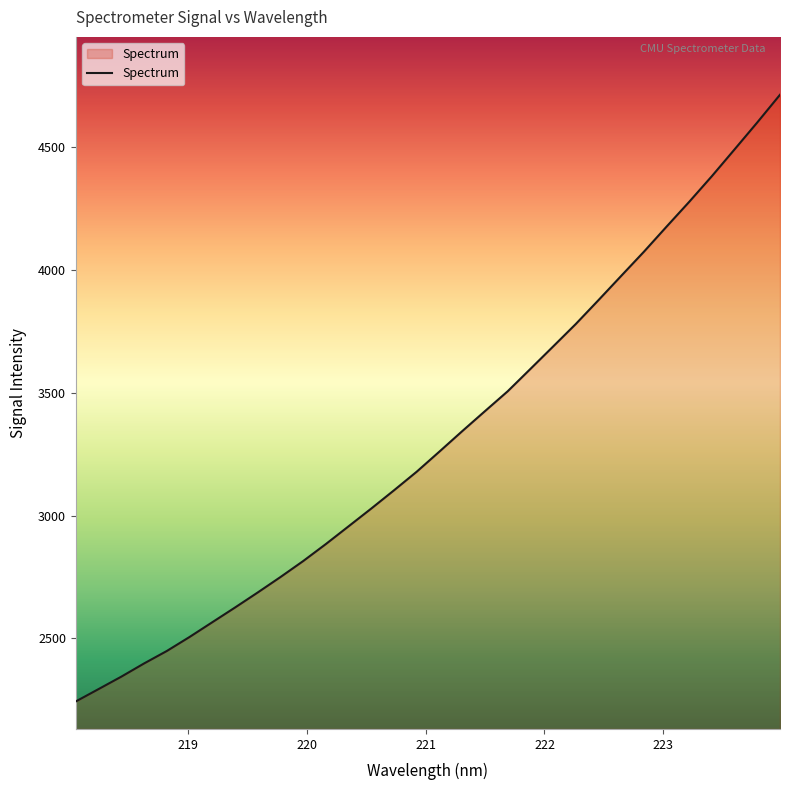

How many values are below 3260?

16